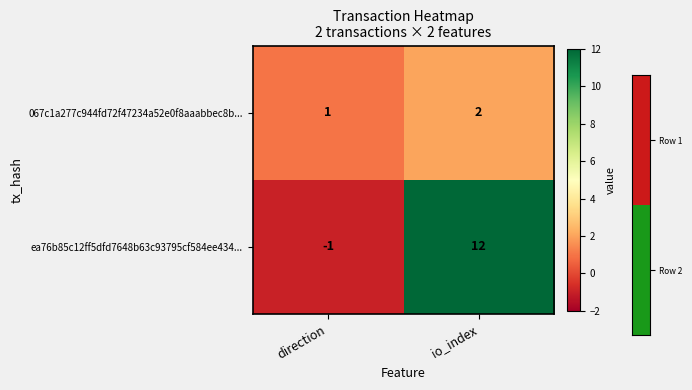

Where is 067c1a277c944fd72f47234a52e0f8aaabbec8b... nearest to the value 1?

direction